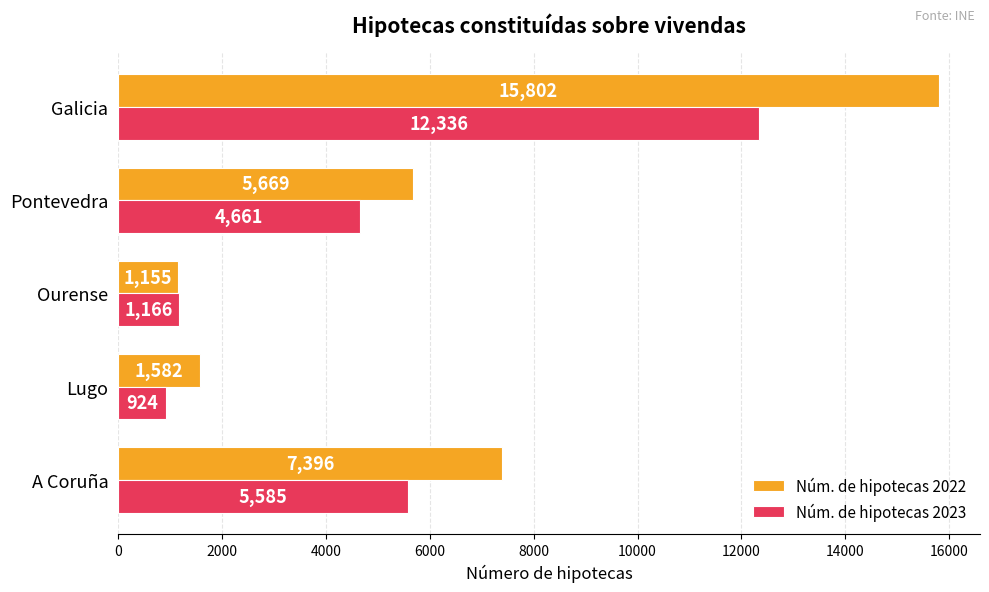

List the series in order of their peak value, lowest first.

Núm. de hipotecas 2023, Núm. de hipotecas 2022